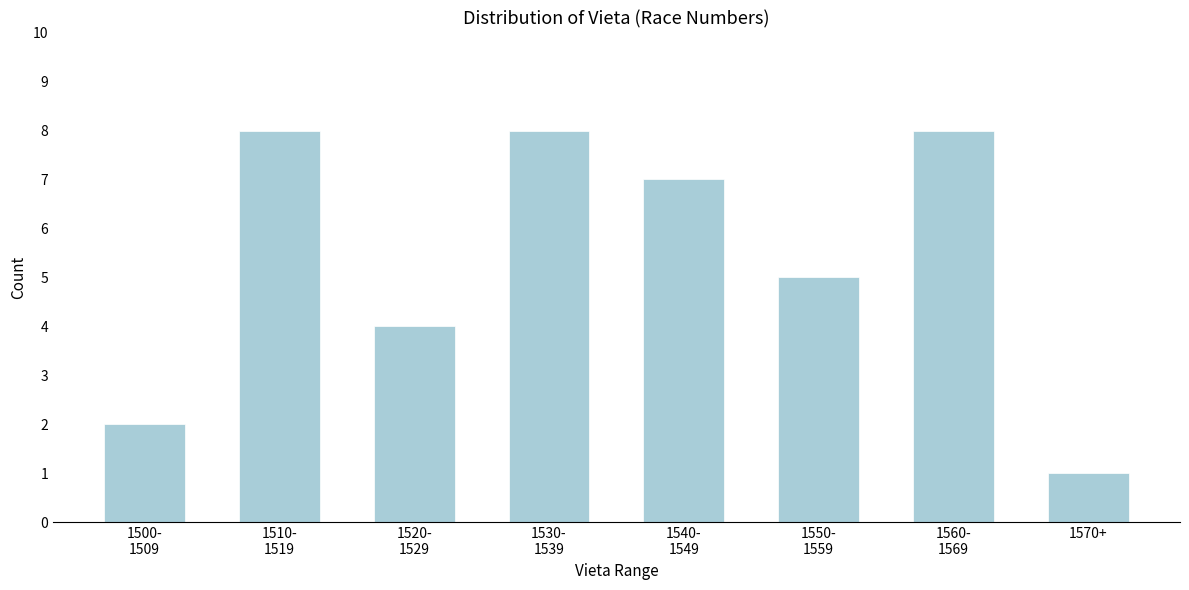

Reading right to left, transcribe all the data shown in this chart.

1	8	5	7	8	4	8	2